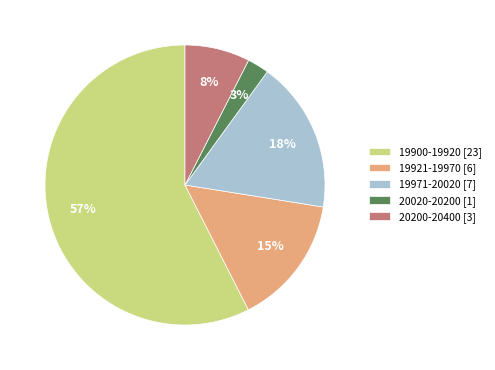

The 20020-20200 [1] slice represents 11% of the pie. True or false?

False